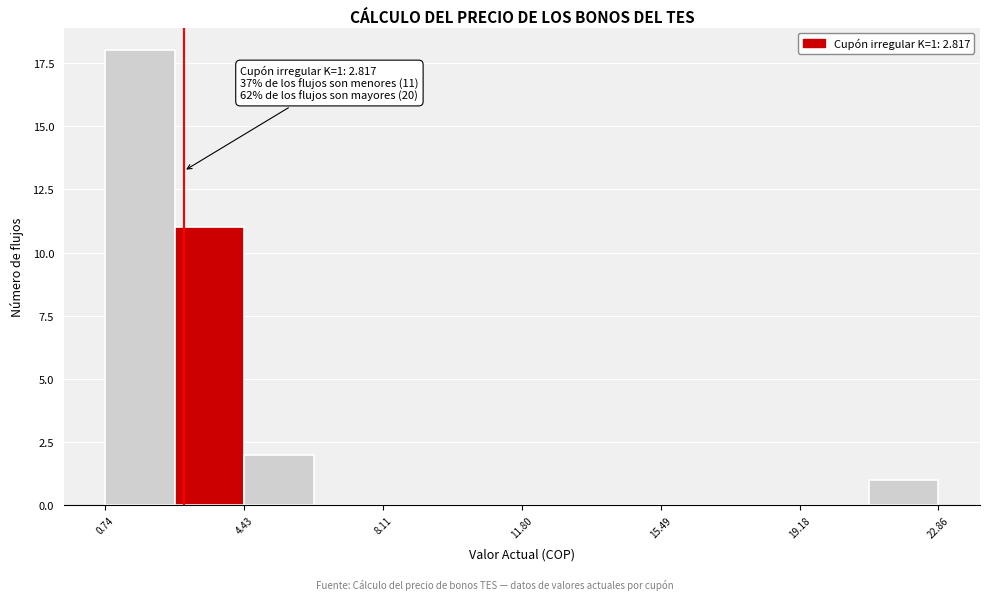

Around what value on the x-axis is the tallest bar? Give the approximate position of its centre, as read against the axis.

1.5